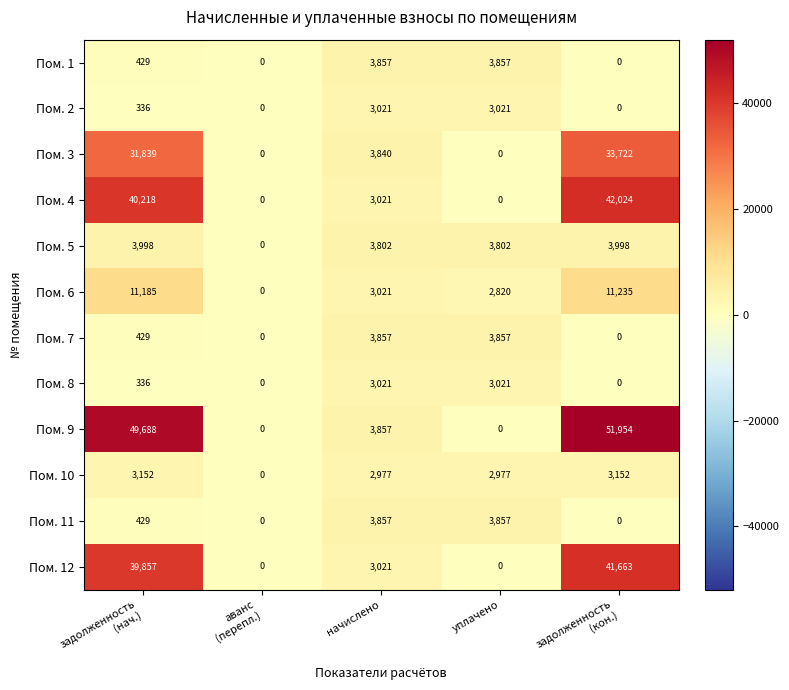

What is the average value of the Пом. 2 series?

1276